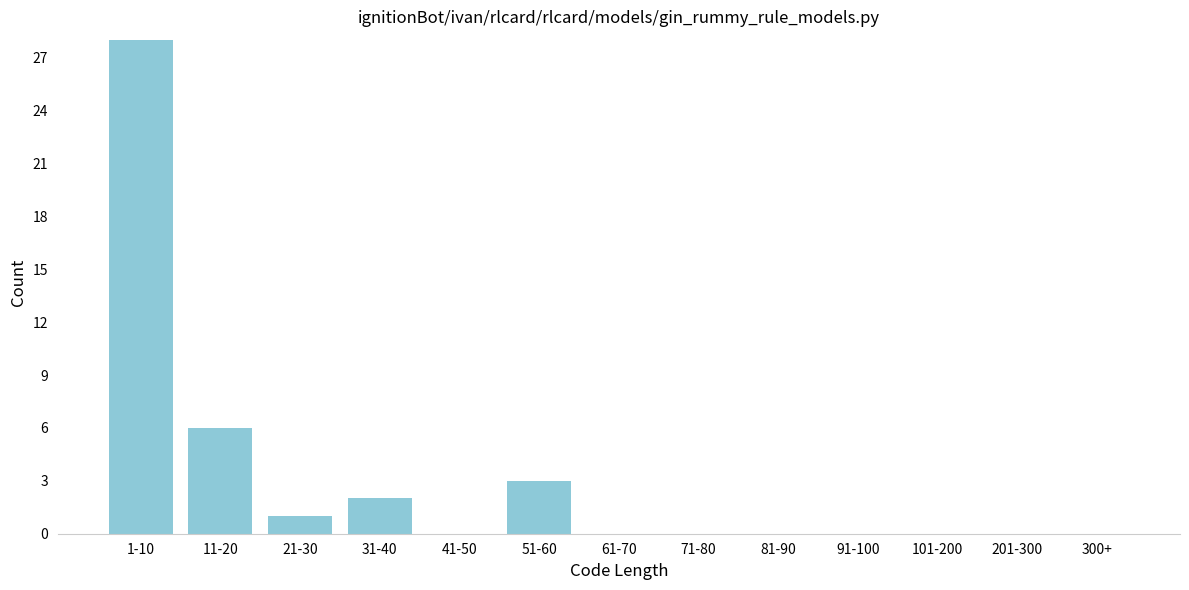

Reading left to right, what are all the values shown in this chart?

1-10=28	11-20=6	21-30=1	31-40=2	41-50=0	51-60=3	61-70=0	71-80=0	81-90=0	91-100=0	101-200=0	201-300=0	300+=0